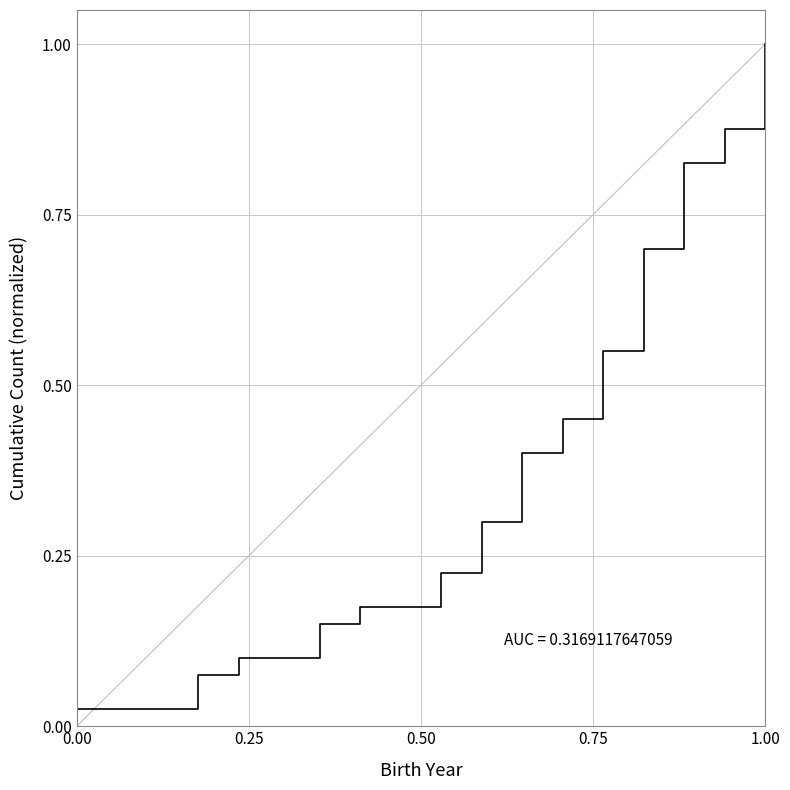

What is the label of the 5th point from the right?

1.00